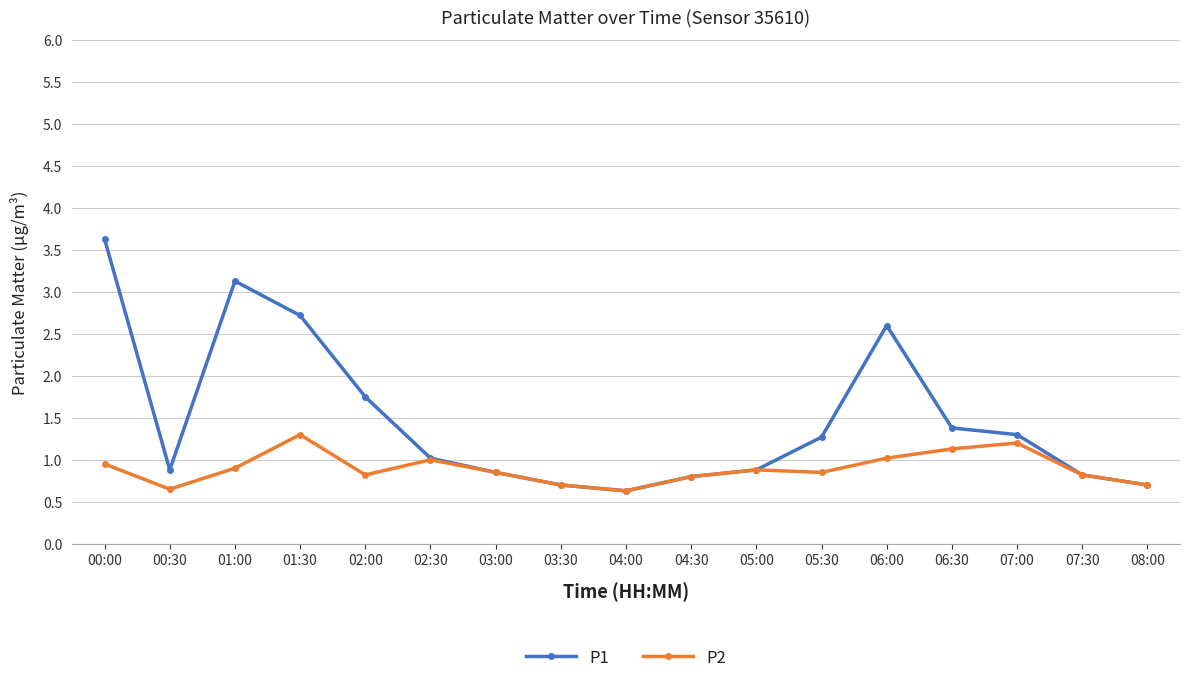

List the series in order of their overall mean, lowest first.

P2, P1